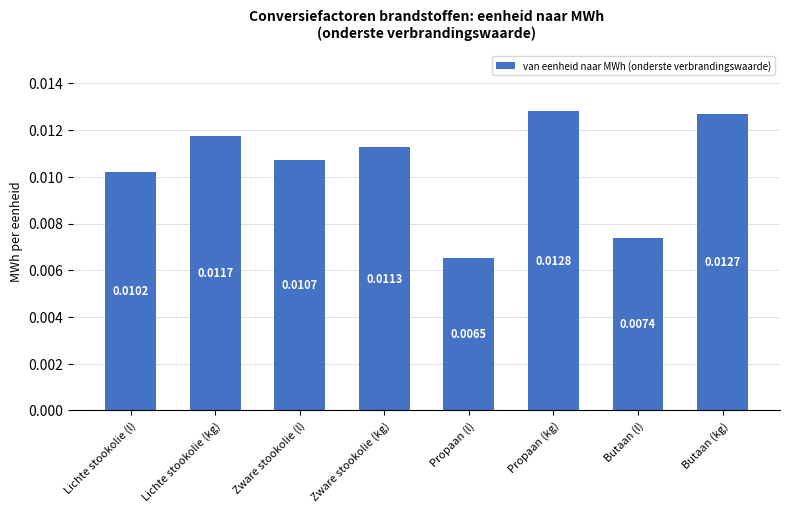

Rank the categories by value from lowest to highest.

Propaan (l), Butaan (l), Lichte stookolie (l), Zware stookolie (l), Zware stookolie (kg), Lichte stookolie (kg), Butaan (kg), Propaan (kg)